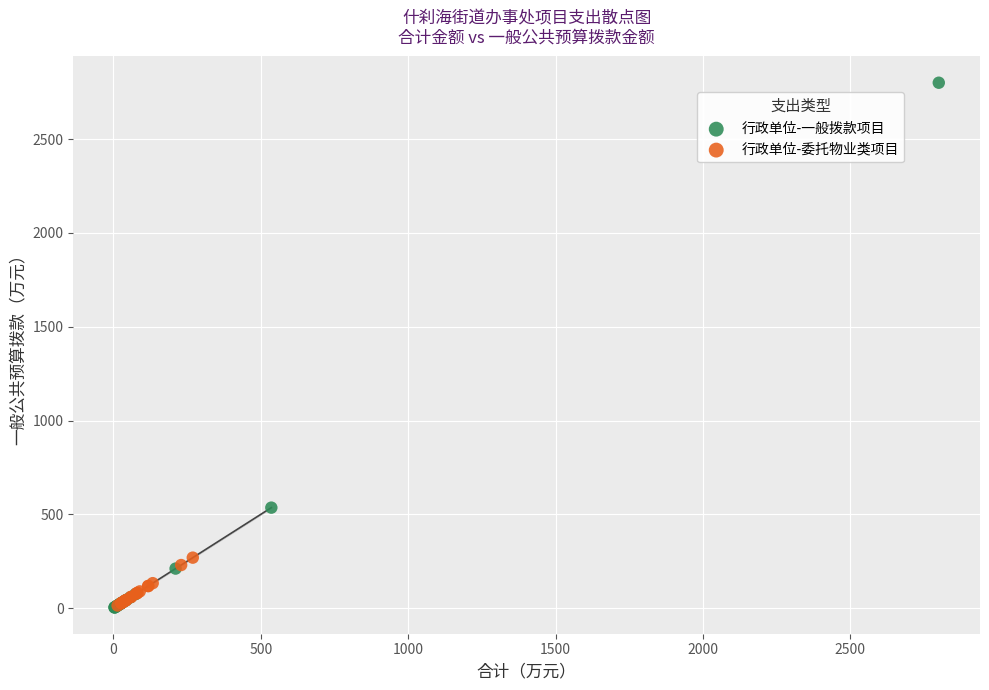

What are all the series names shown in the legend?

行政单位-一般拨款项目, 行政单位-委托物业类项目